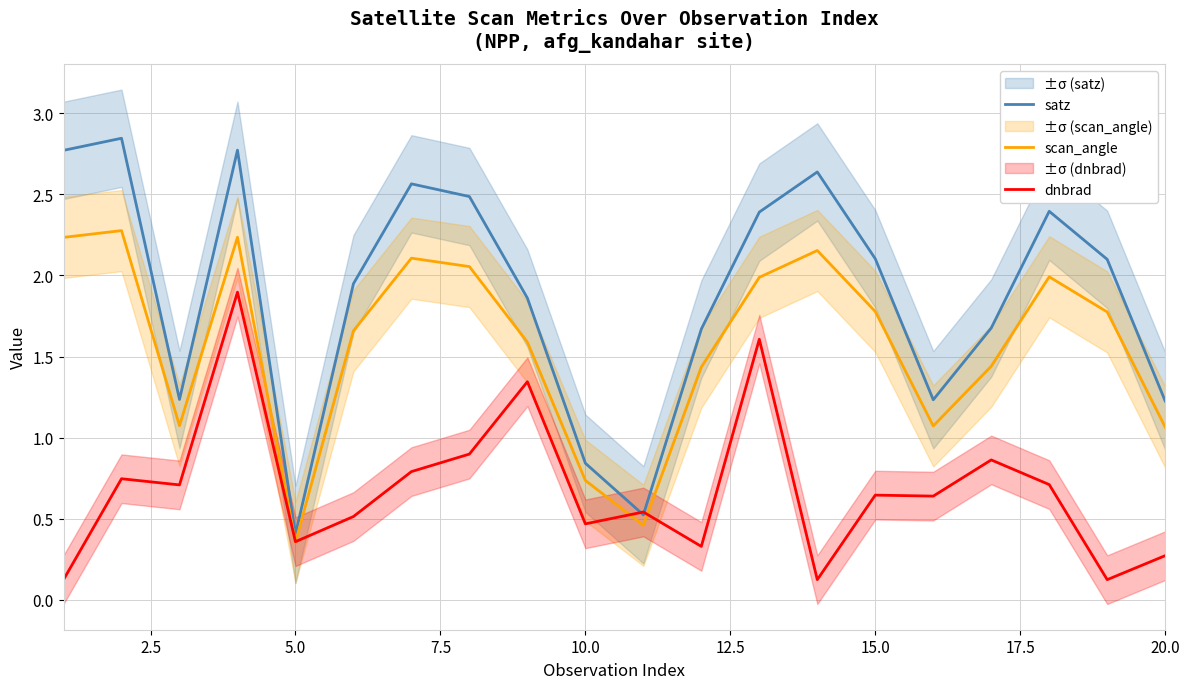

What is the difference between the maximum and minimum values in the scan_angle series?

1.9